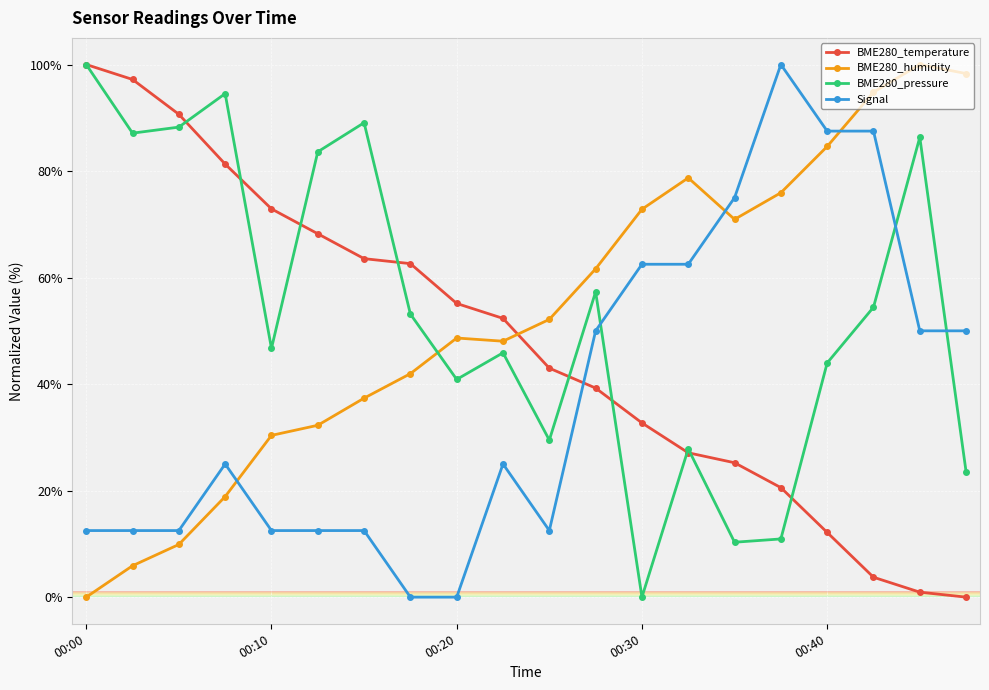

How many series are shown in this chart?

4